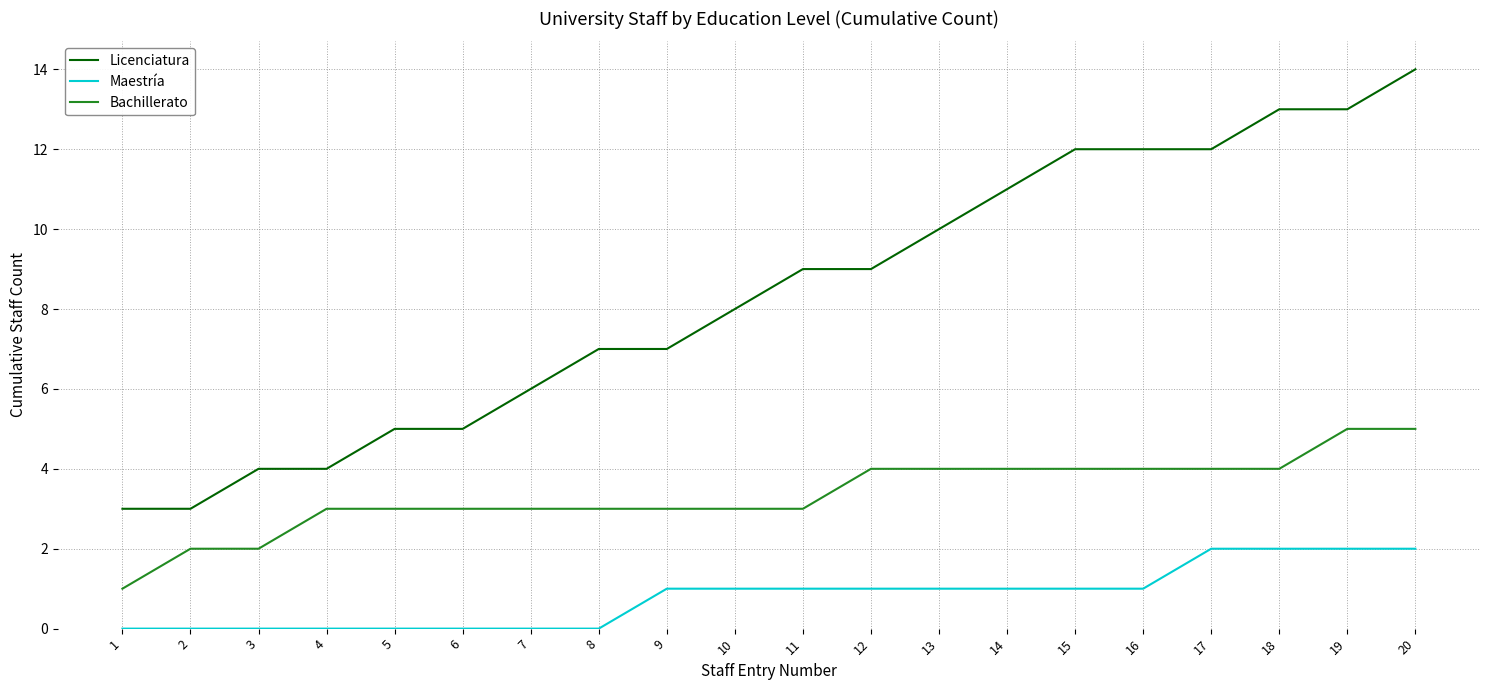

What is the difference between the Maestría values at 8 and 15?

1